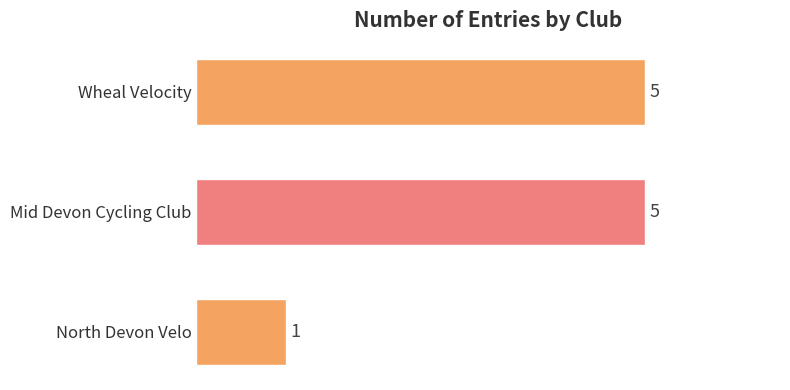

What is the value of the 3rd bar from the top?

1